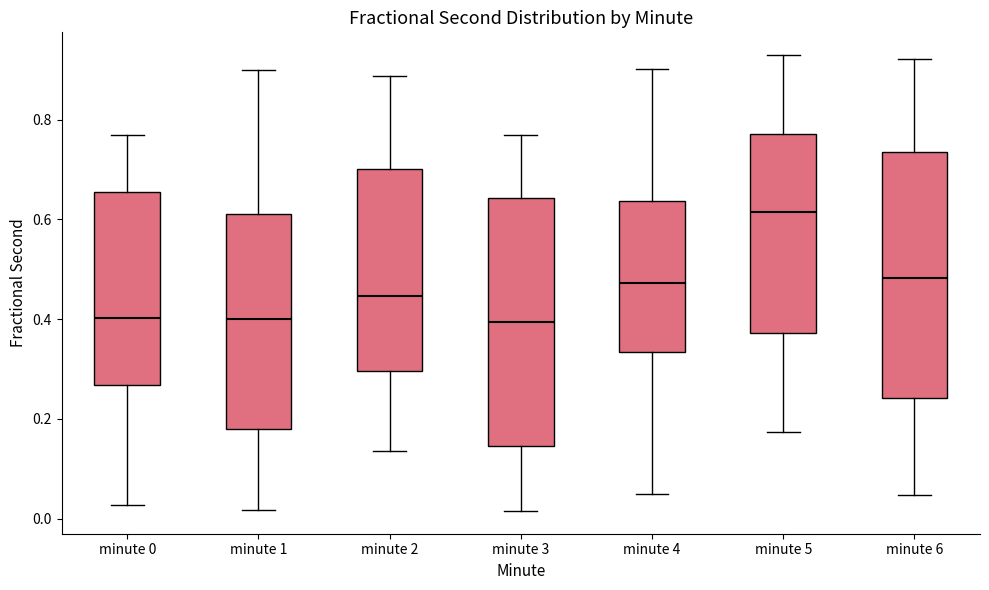

Where is the lower edge of the box for minute 2 on the y-axis? The values are not printed on the chart, so give them approximately, as read against the axis.

0.30